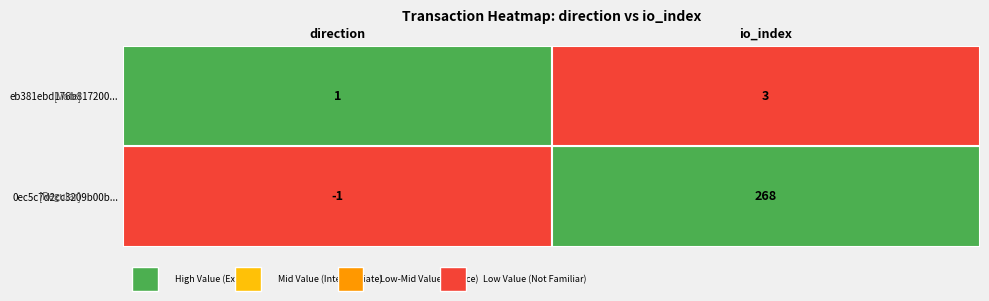

What is the difference between the highest and lowest values at 1?

265